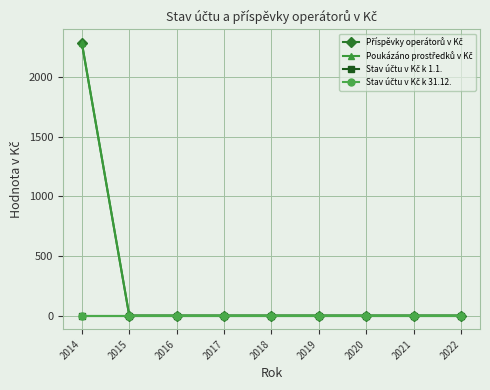

Is this an area chart (filled region under the line)?

No